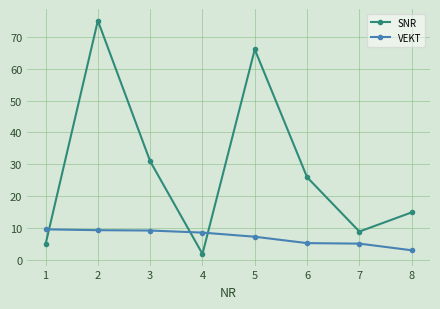

True or false: SNR has a value of 75.0 at 2.

True